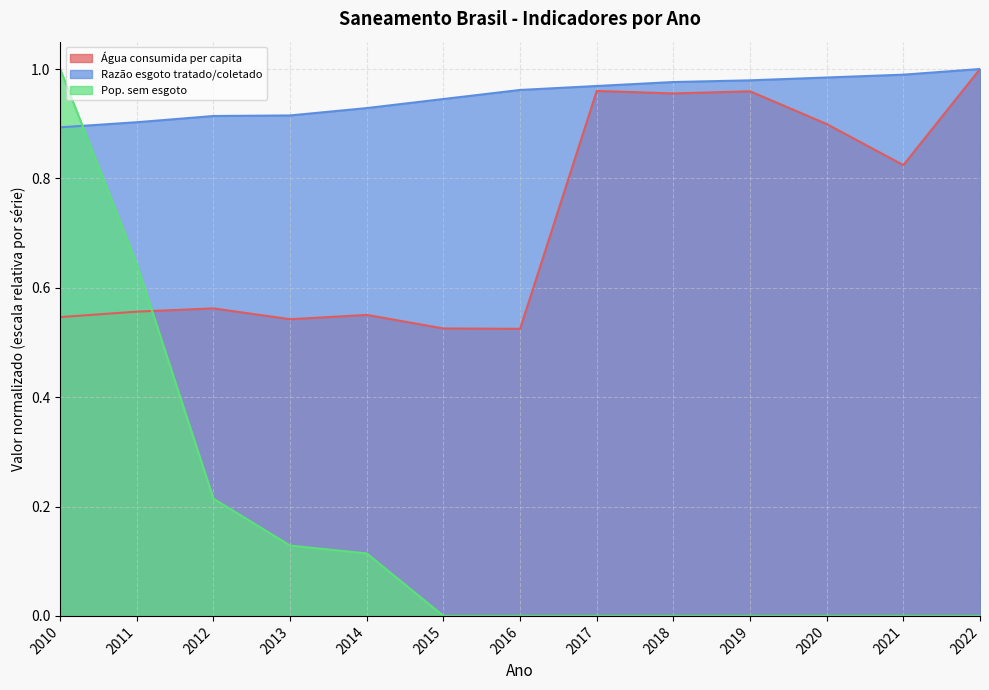

How many lines are shown in the chart?

3